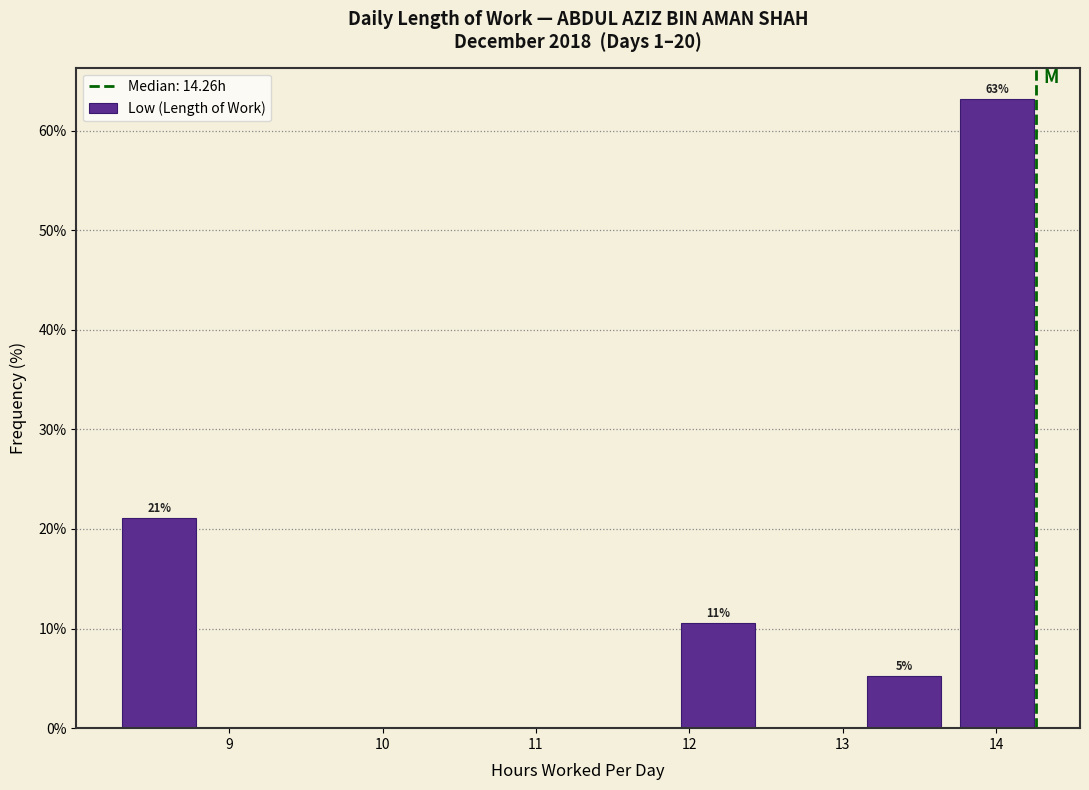

Which range on the x-axis has the tallest bar?

13.7 to 14.3